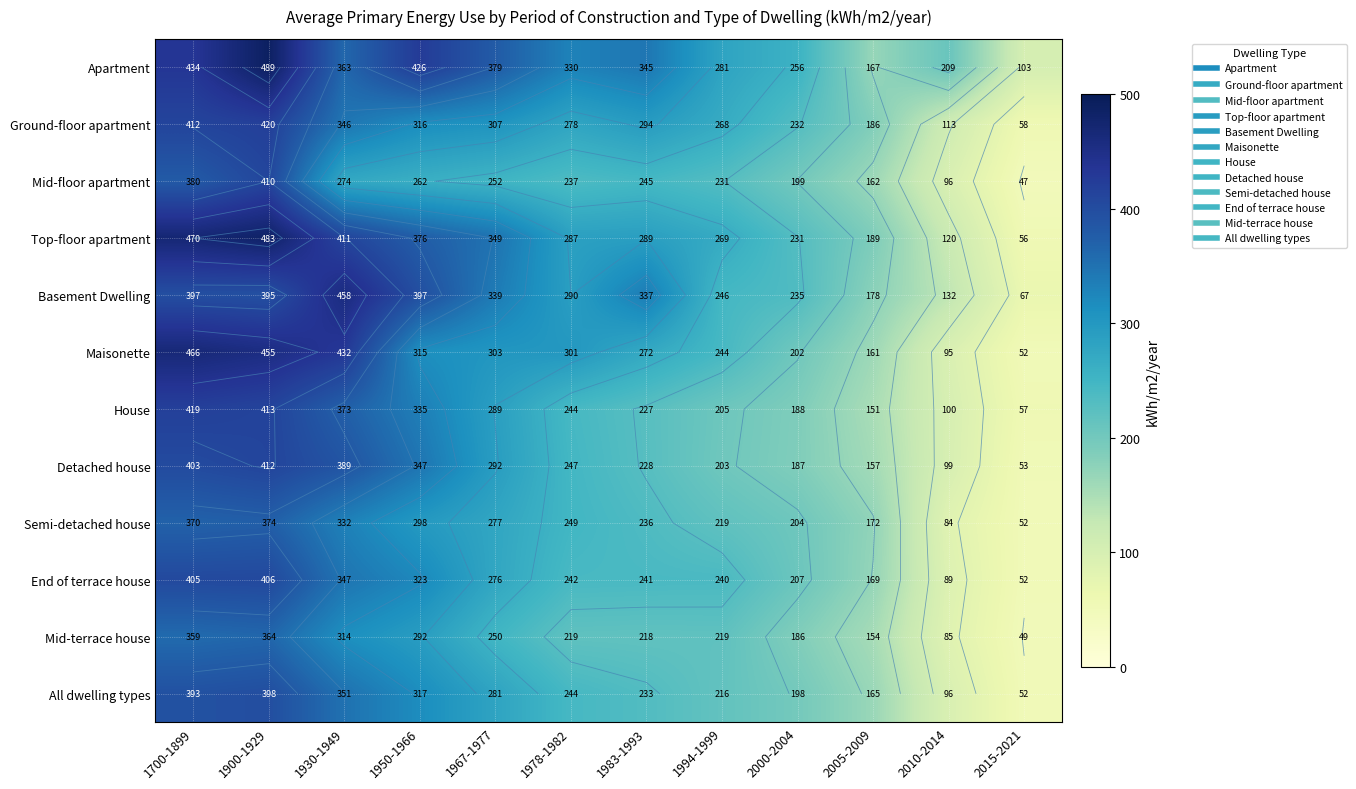

What is the approximate value of All dwelling types at 1978-1982?

244